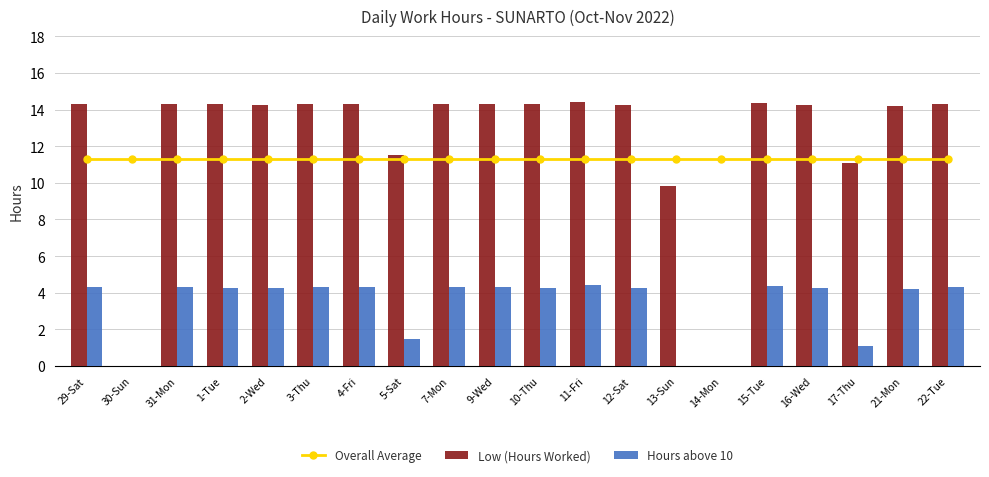

What is the greatest value displayed?

14.4